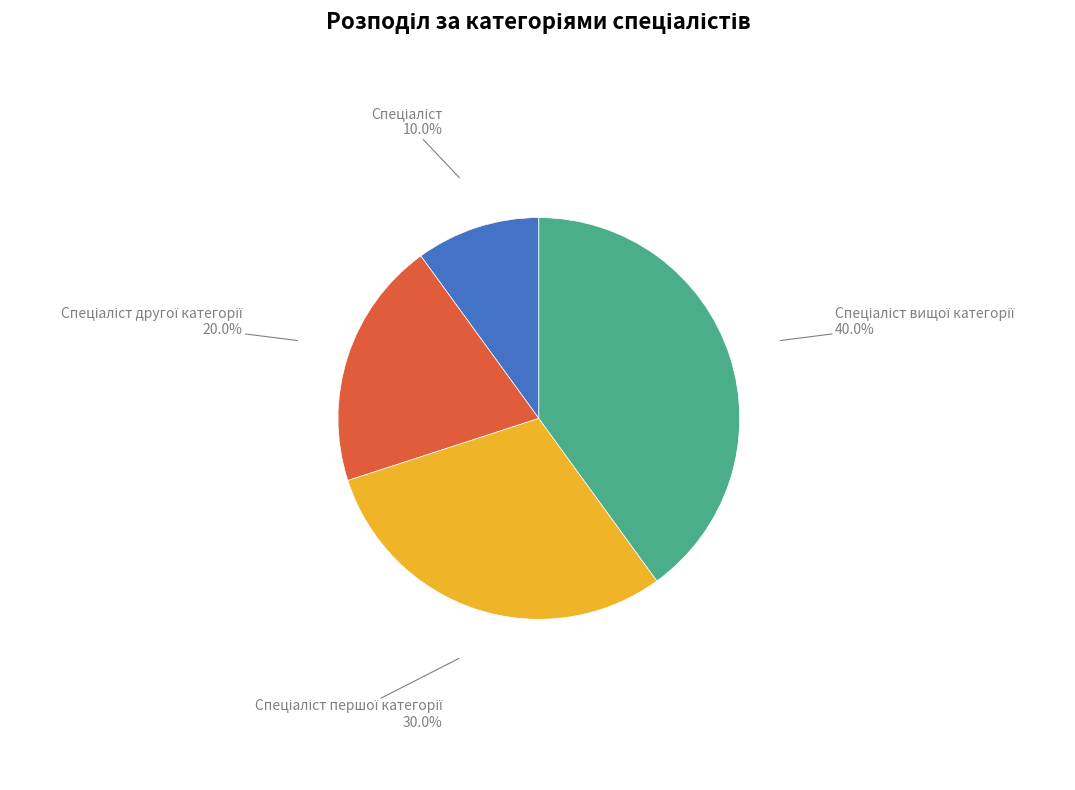

Is there any slice that represents more than half of the pie?

No